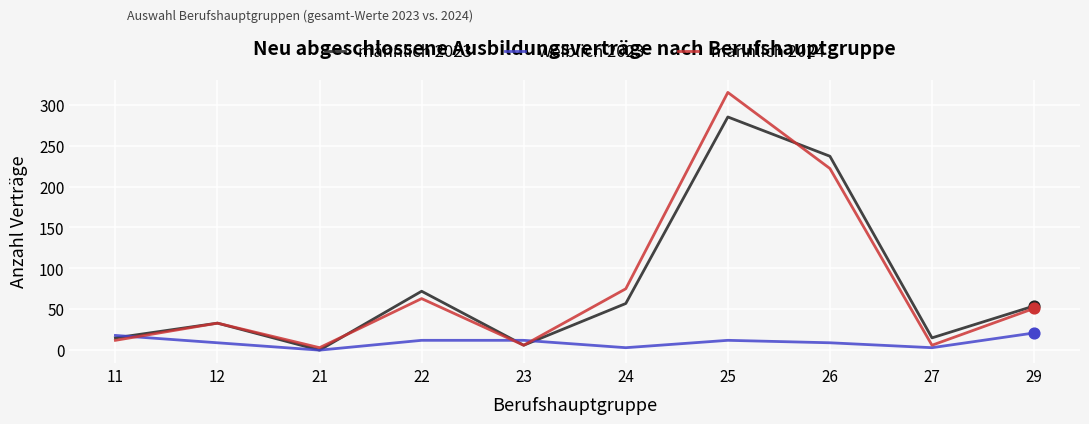

What is the total value across all series at 29?

126